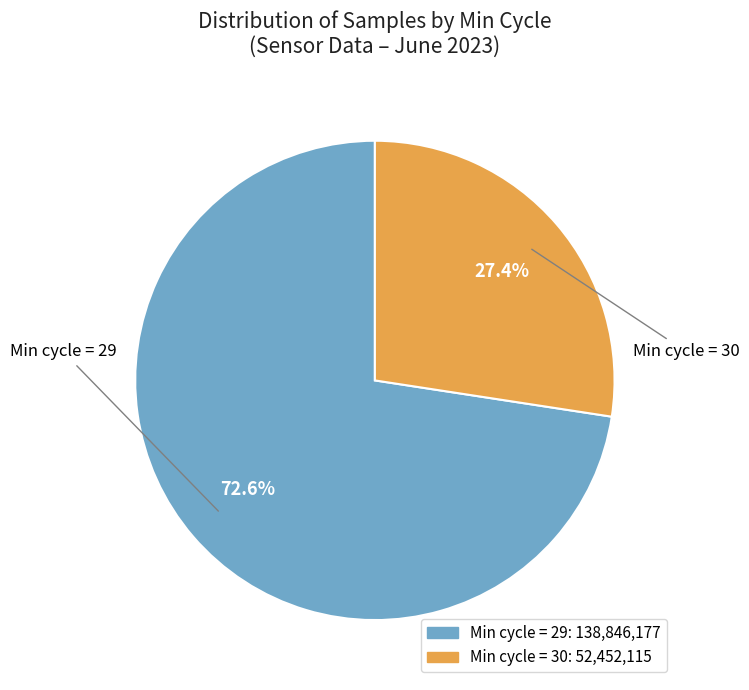

What is the ratio of the value at Min cycle = 29 to the value at Min cycle = 30?

2.6